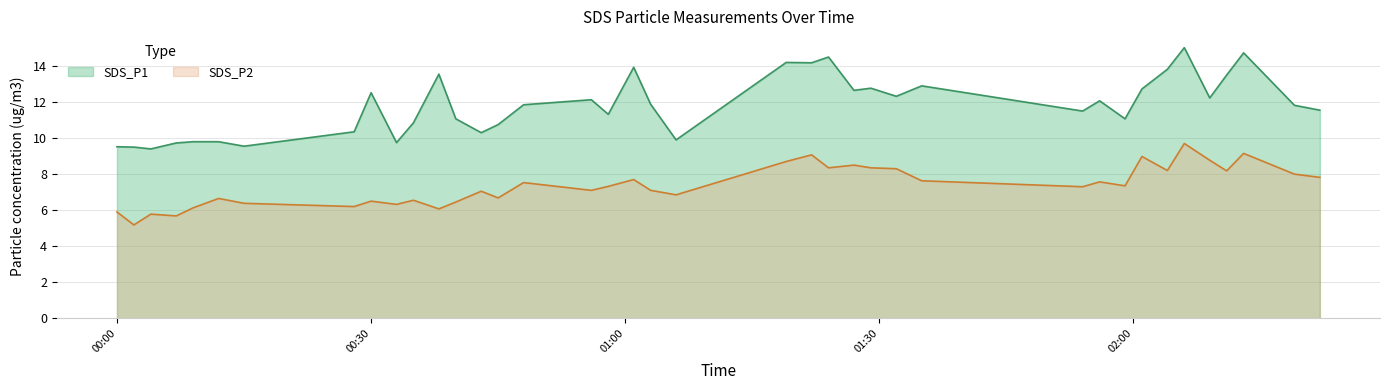

What are all the series names shown in the legend?

SDS_P1, SDS_P2